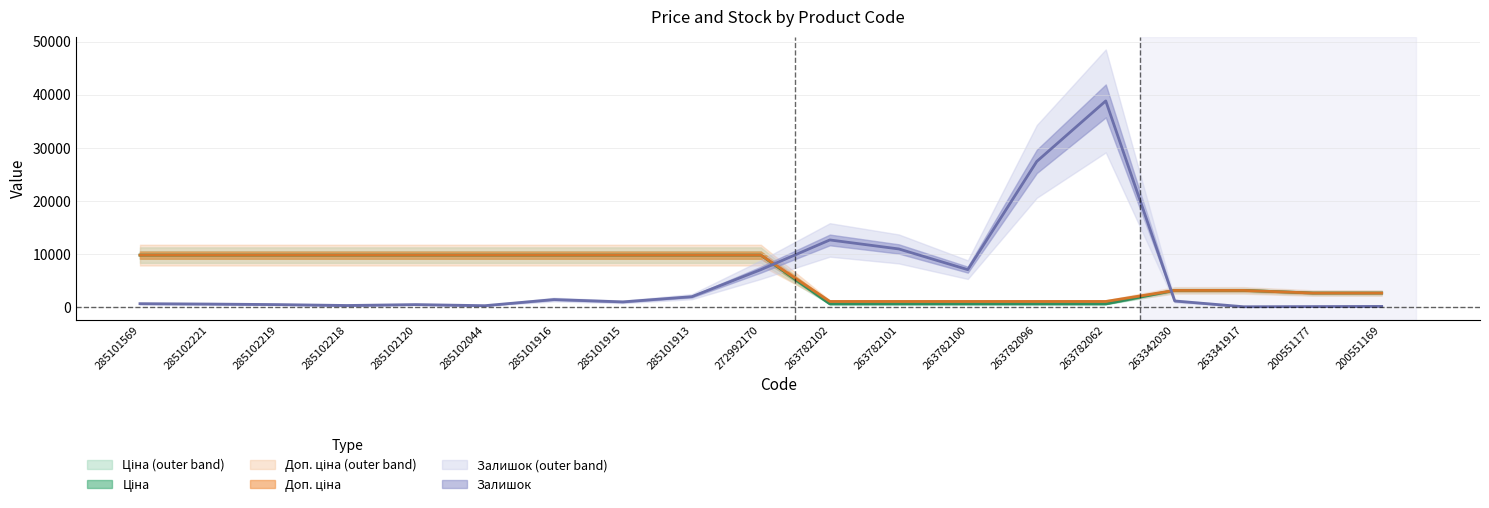

At which label does Доп. ціна first exceed 9764?

285101569